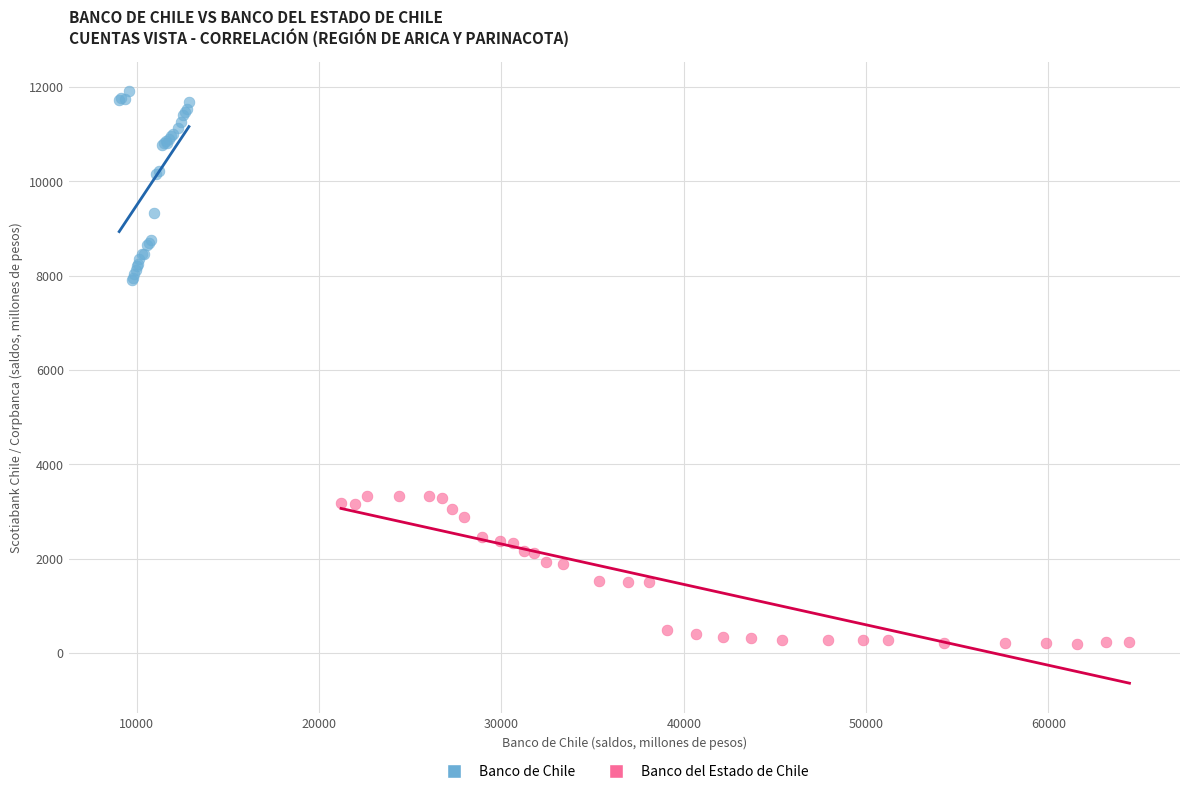

Which series contains the highest Y value?

Banco de Chile